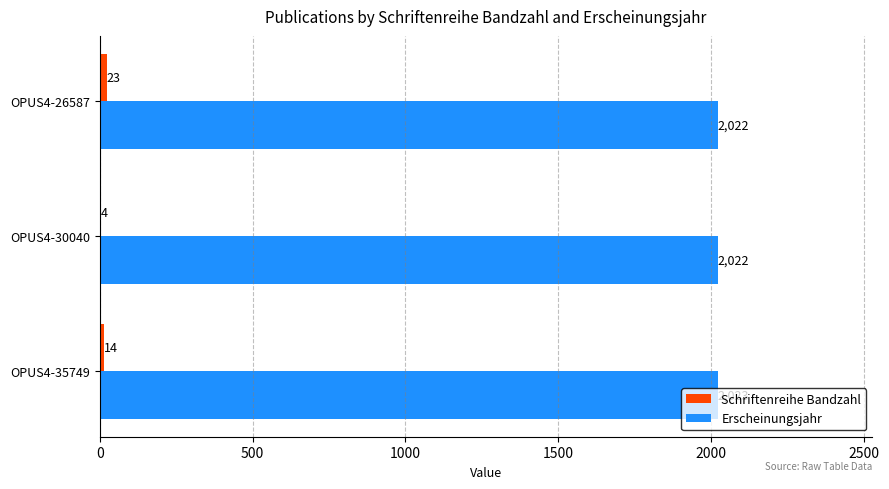

Read the Erscheinungsjahr value at OPUS4-26587.

2022